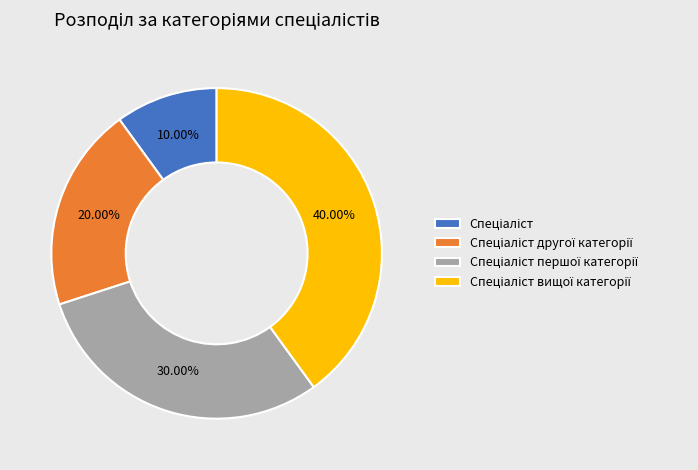

Is there any slice that represents more than half of the pie?

No